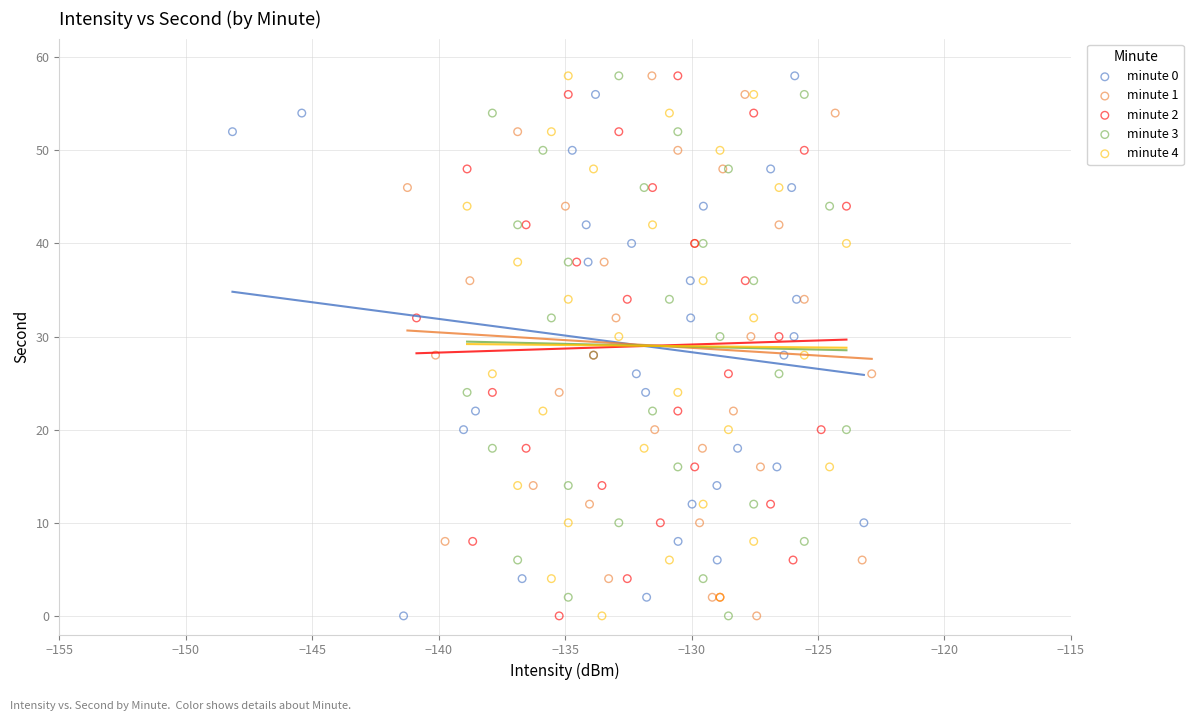

What are all the series names shown in the legend?

minute 0, minute 1, minute 2, minute 3, minute 4